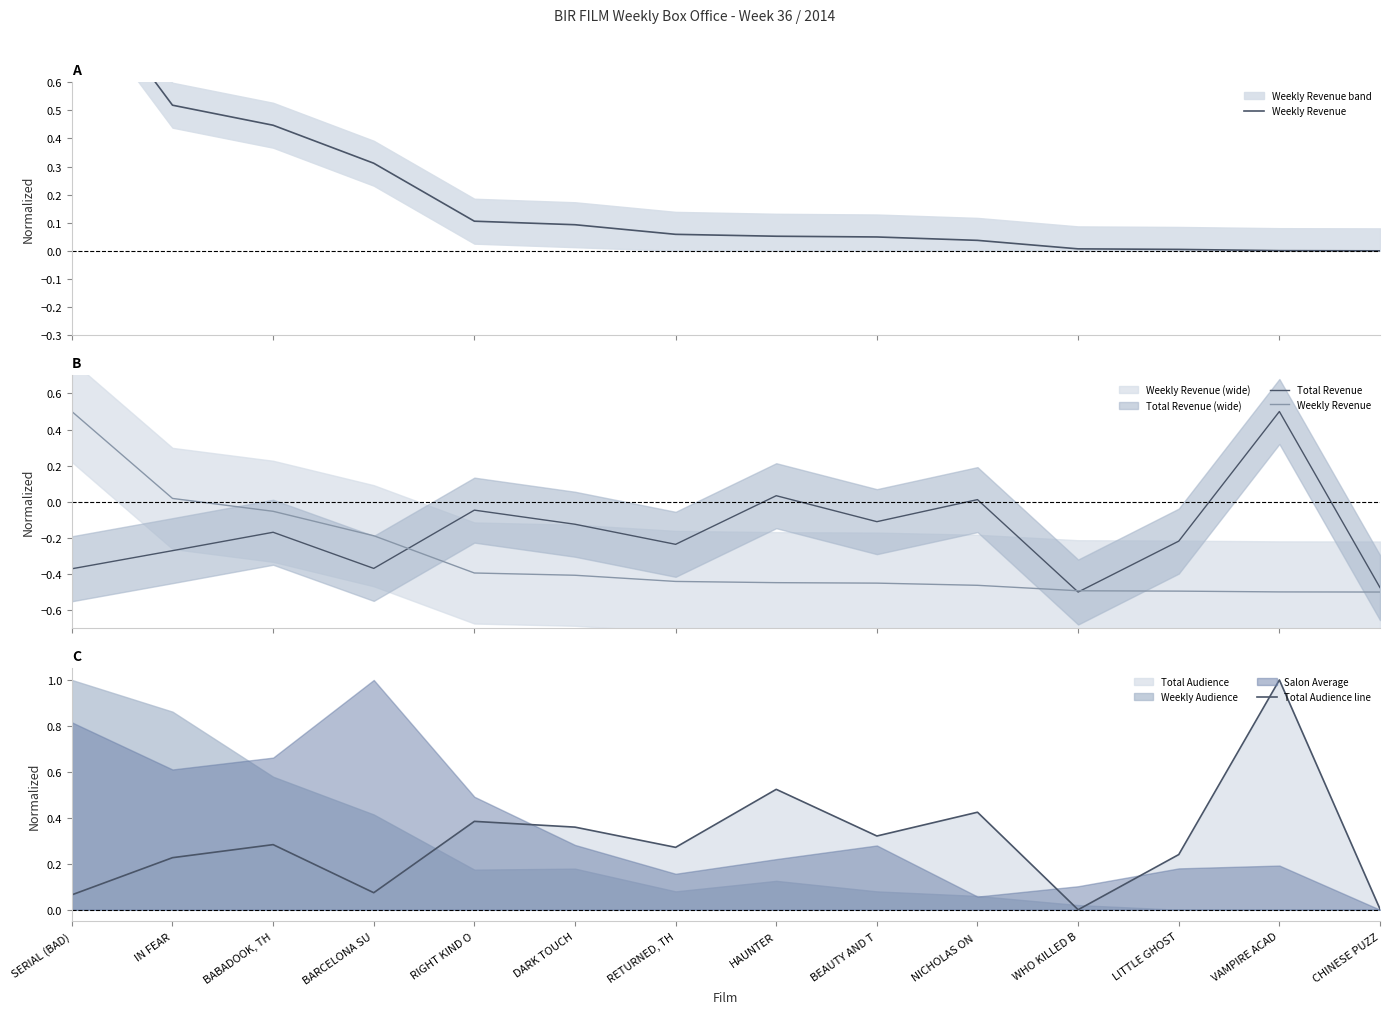

How many interior local valleys does the Total Revenue series have?

4